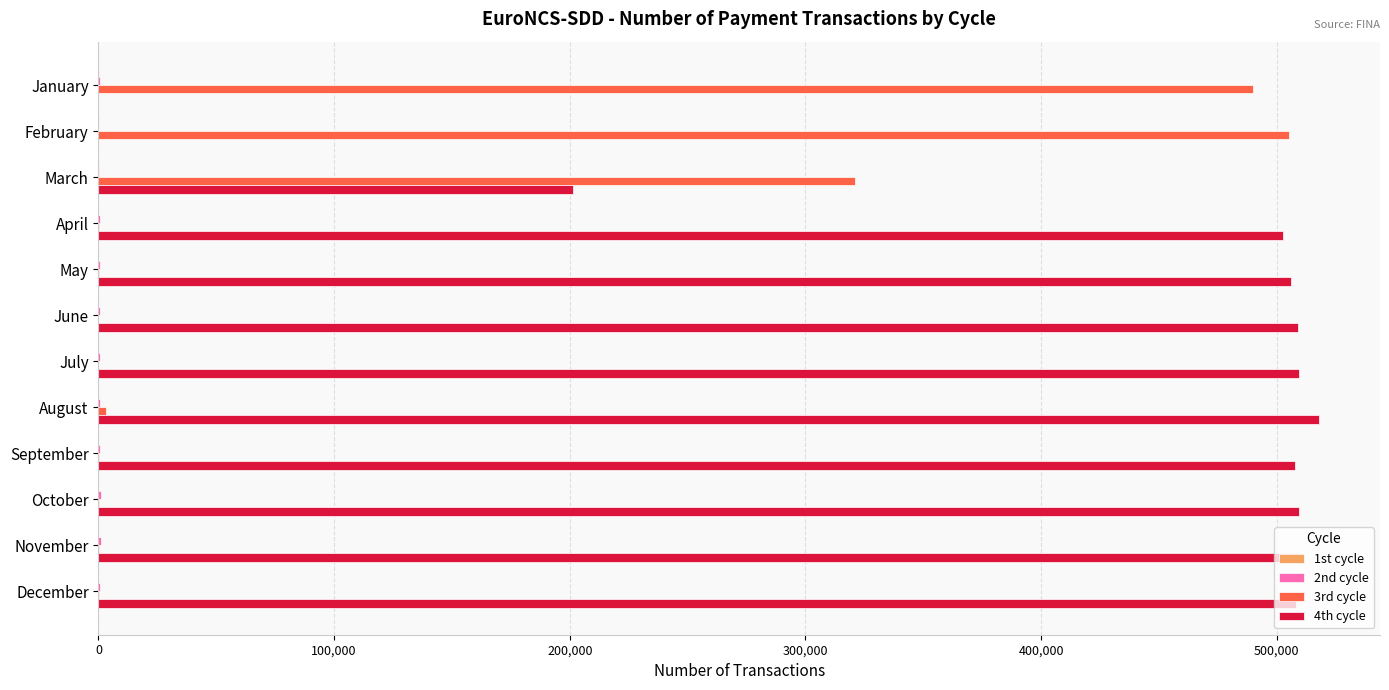

The 4th cycle series shows 506168 at May. True or false?

True